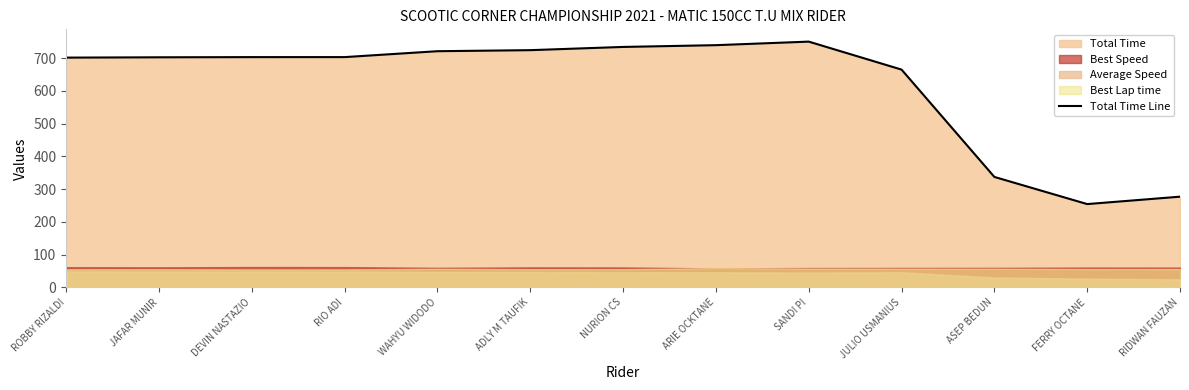

Where does the data first go above 703?

DEVIN NASTAZIO